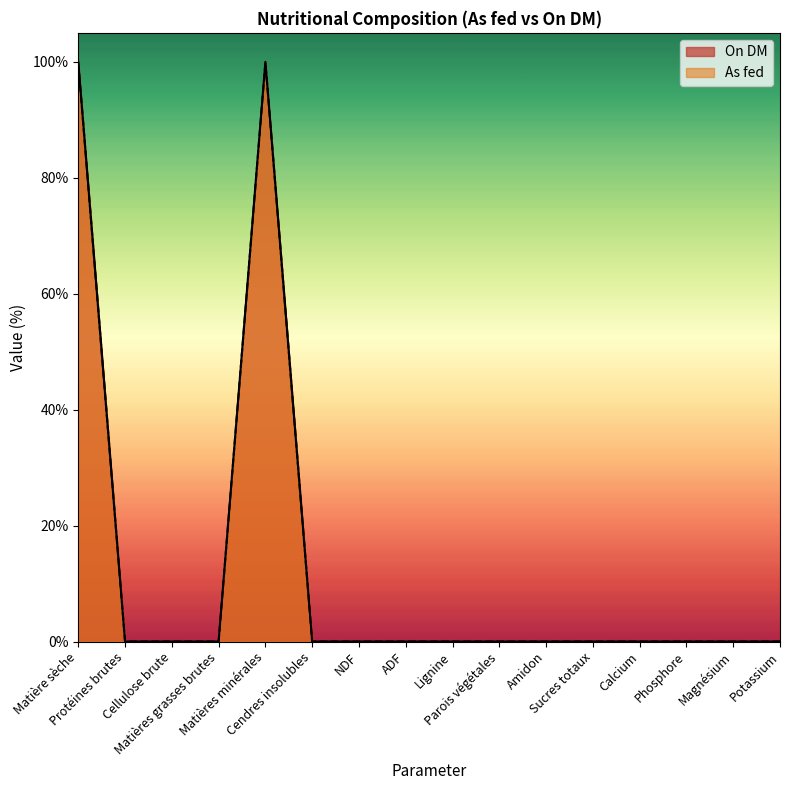

Rank the series by their average value, from highest to lowest.

On DM, As fed